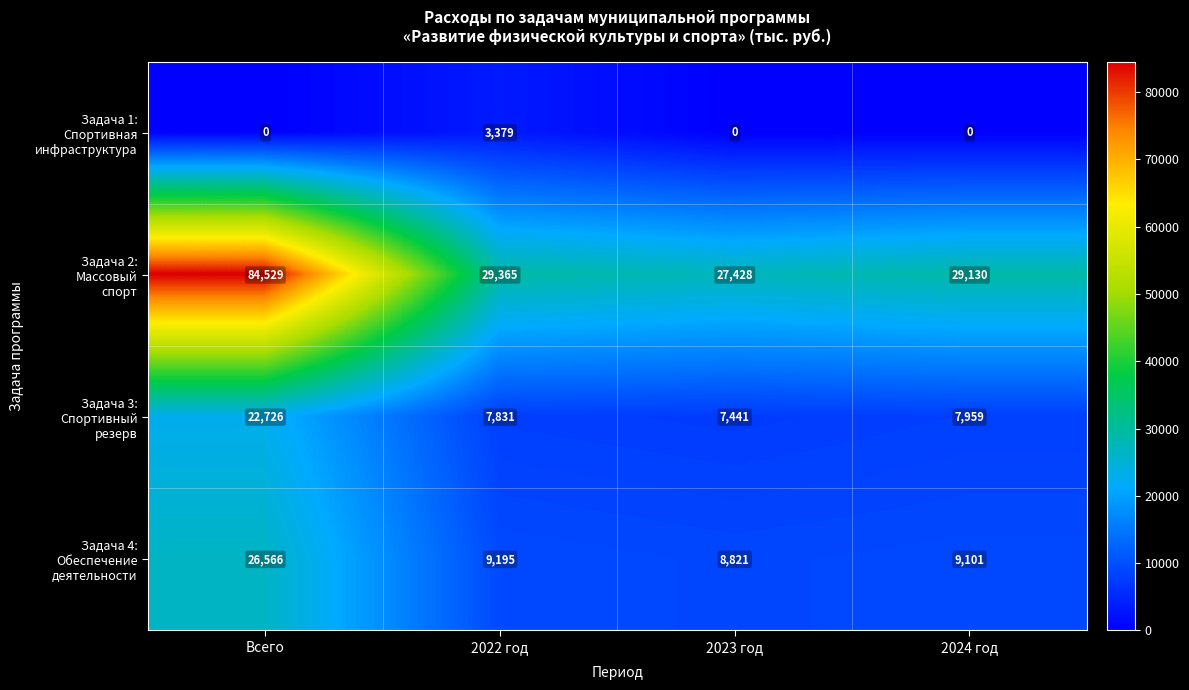

At which category does the chart reach its peak across all series?

Всего